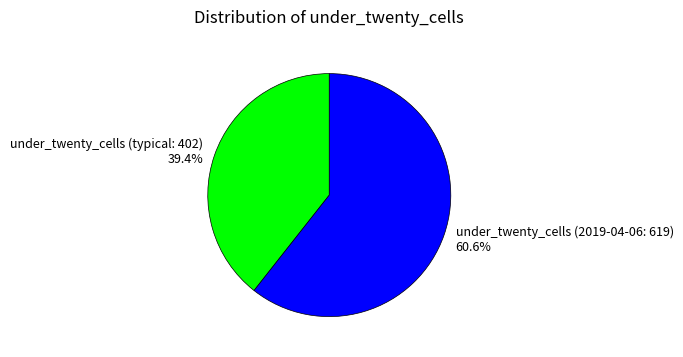

Which slice is the largest?

under_twenty_cells (2019-04-06: 619) 60.6%